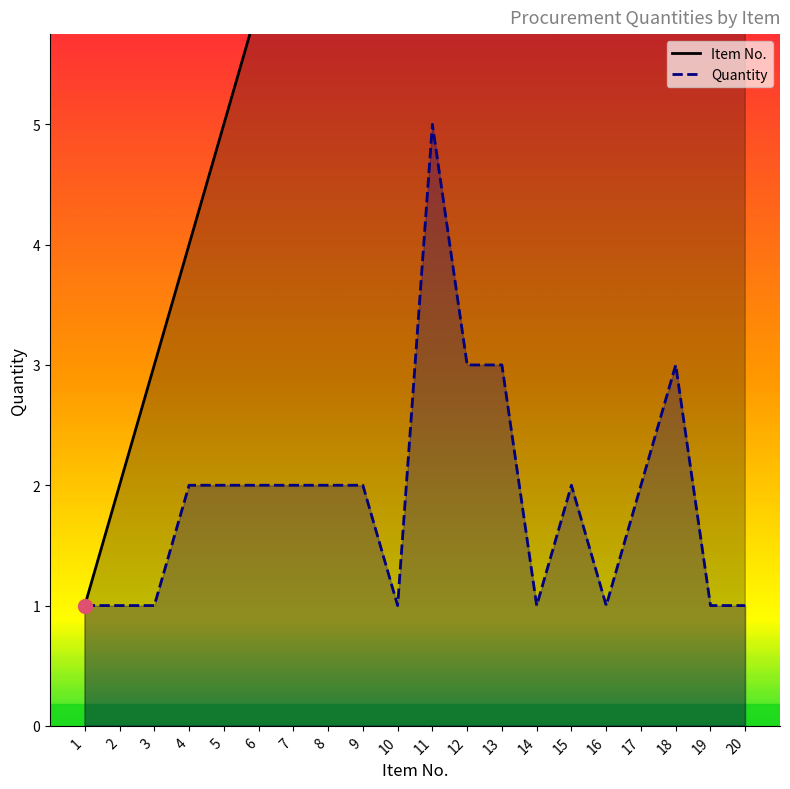

The Item No. series shows 30 at 20. True or false?

False